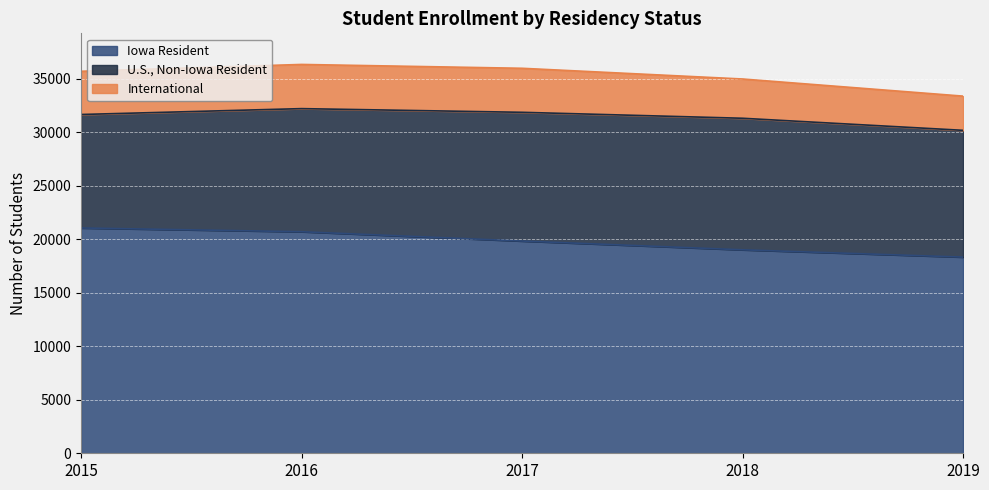

What is the approximate value of Iowa Resident at 2015?

21064